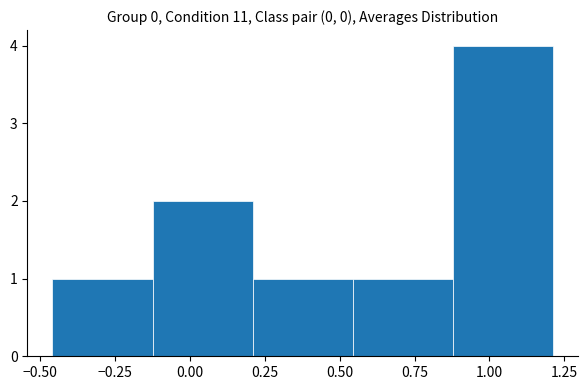

Reading left to right, transcribe this chart: for each bar, give the range it covers on the x-axis and its height. Neither the bar edges nor the heights are printed on the chart, so give them approximately, as read against the axes.

-0.45 to -0.10: 1
-0.10 to 0.20: 2
0.20 to 0.55: 1
0.55 to 0.90: 1
0.90 to 1.20: 4